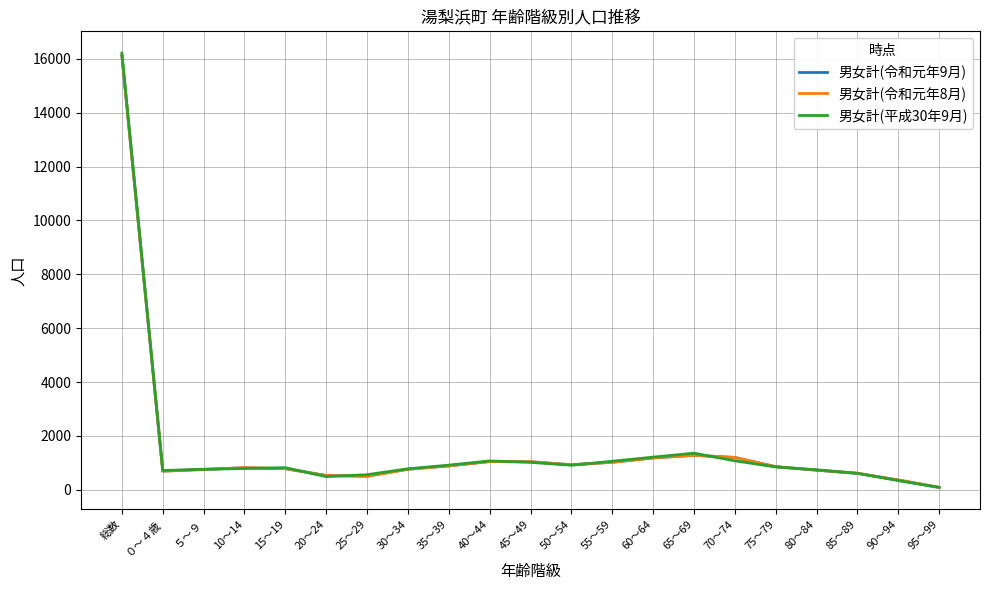

What is the sum of the 男女計(令和元年9月) values at ５～９ and 65～69?

2036